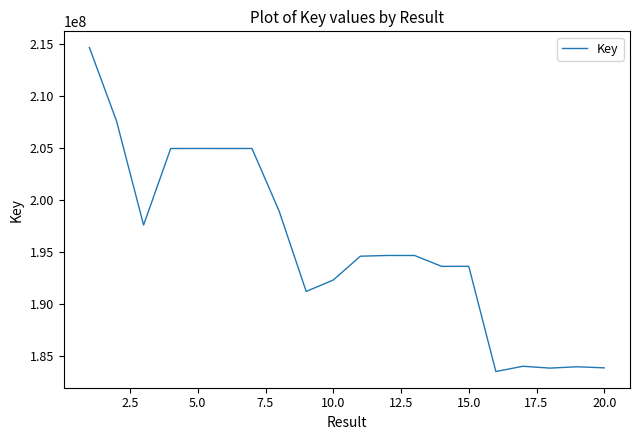

What is the smallest value displayed?

183525218